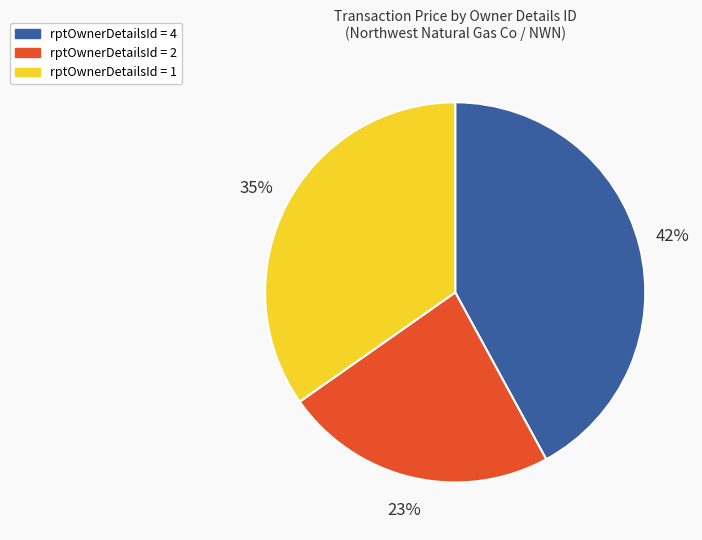

Is there any slice that represents more than half of the pie?

No